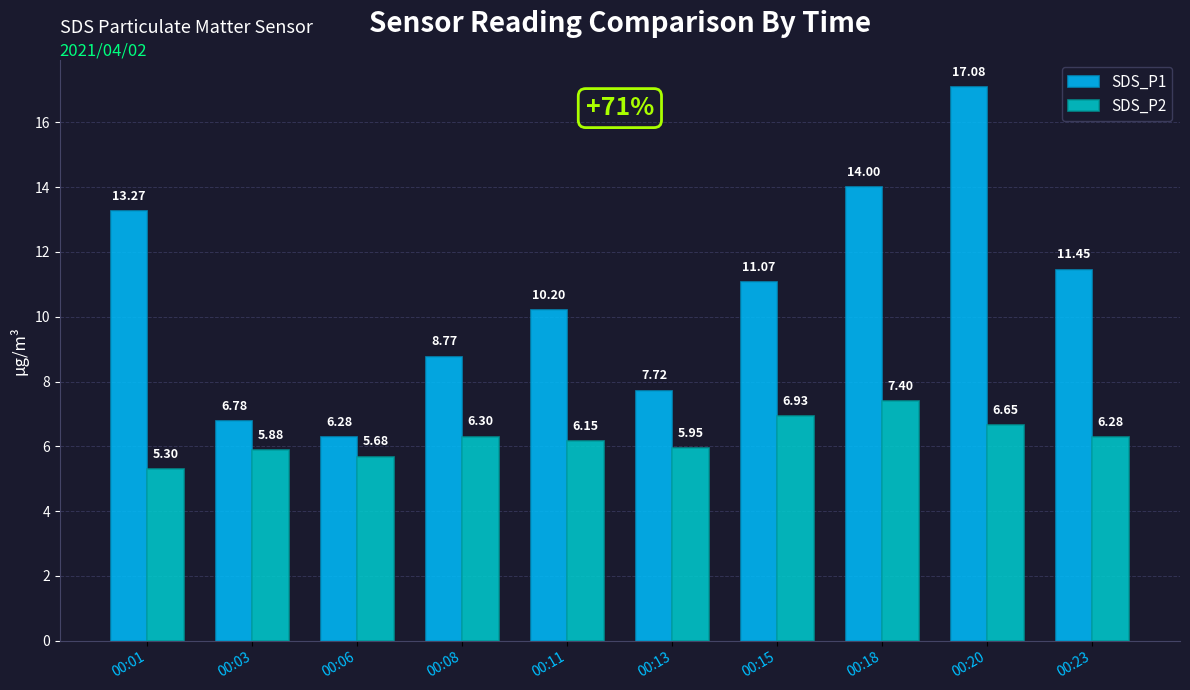

Which series has the largest range (max minus min)?

SDS_P1